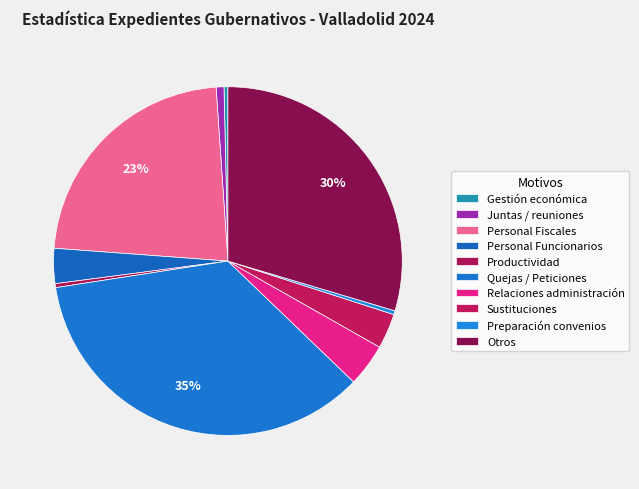

Combined, what portion of the pie is Relaciones administración and Juntas / reuniones?

4.7%